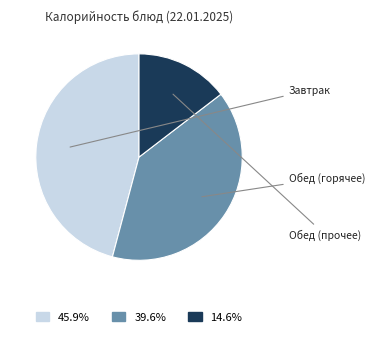

Does any single category account for the majority?

No